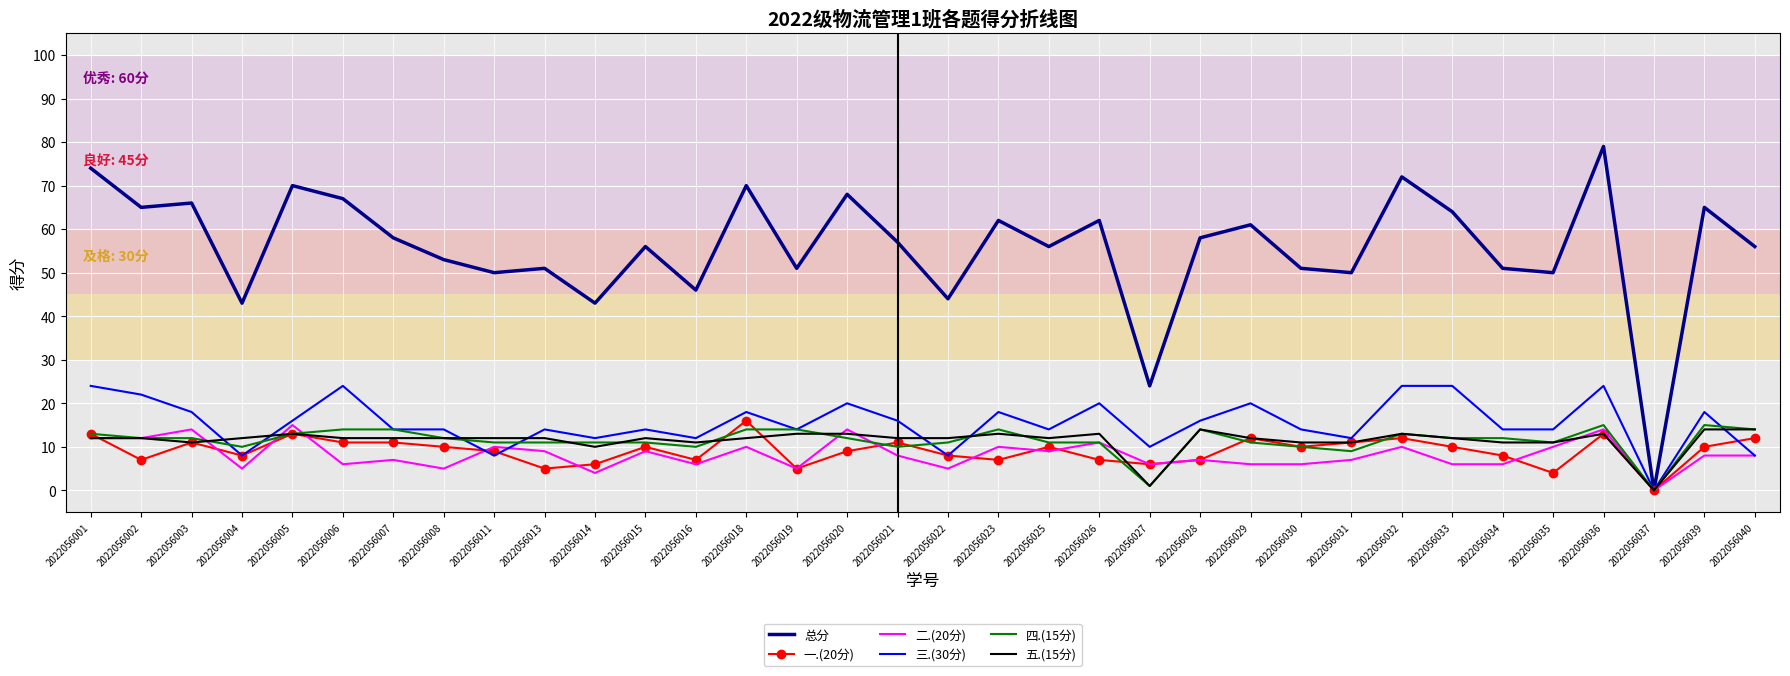

The value of 一.(20分) at 2022056001 is 20. True or false?

False